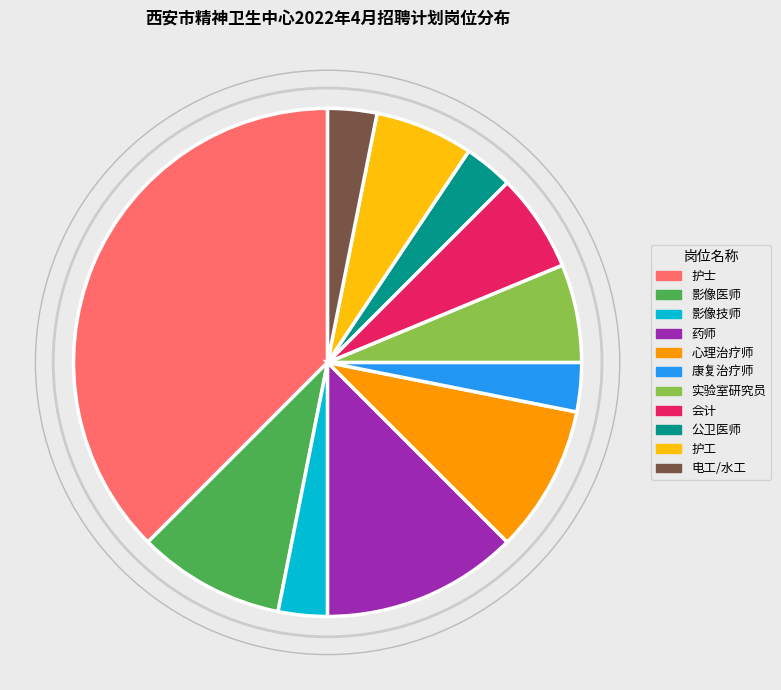

Approximately how many times larger is the value at 会计 compared to 心理治疗师?

0.7